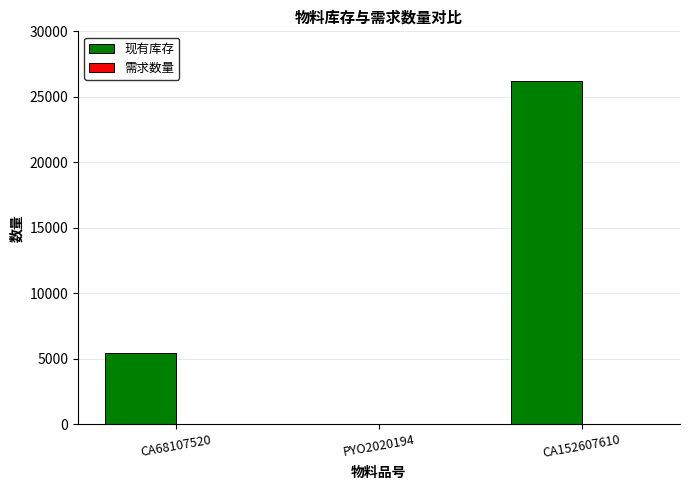

The 现有库存 series shows 30 at PYO2020194. True or false?

True